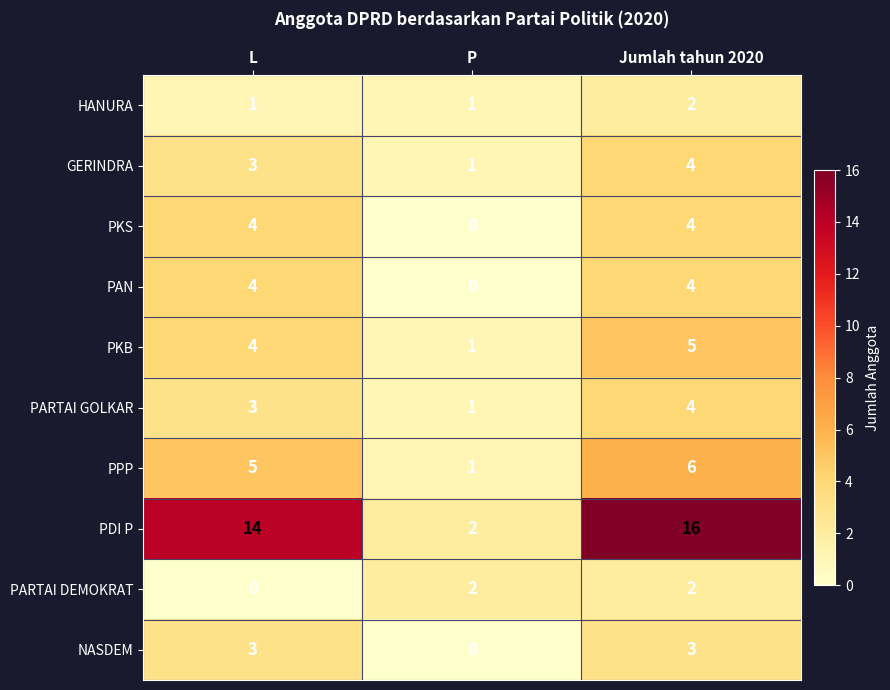

At which category is the sum across all series the highest?

Jumlah tahun 2020